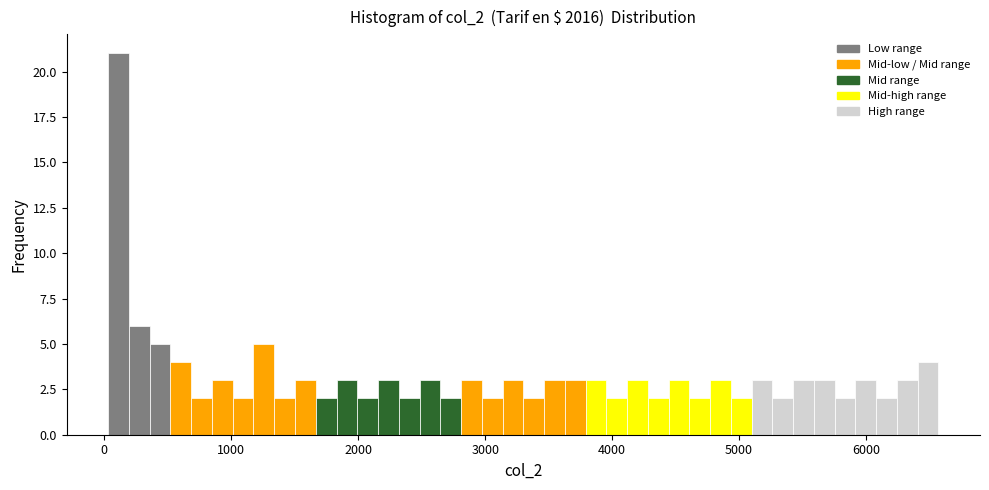

Around what value on the x-axis is the tallest bar? Give the approximate position of its centre, as read against the axis.

100